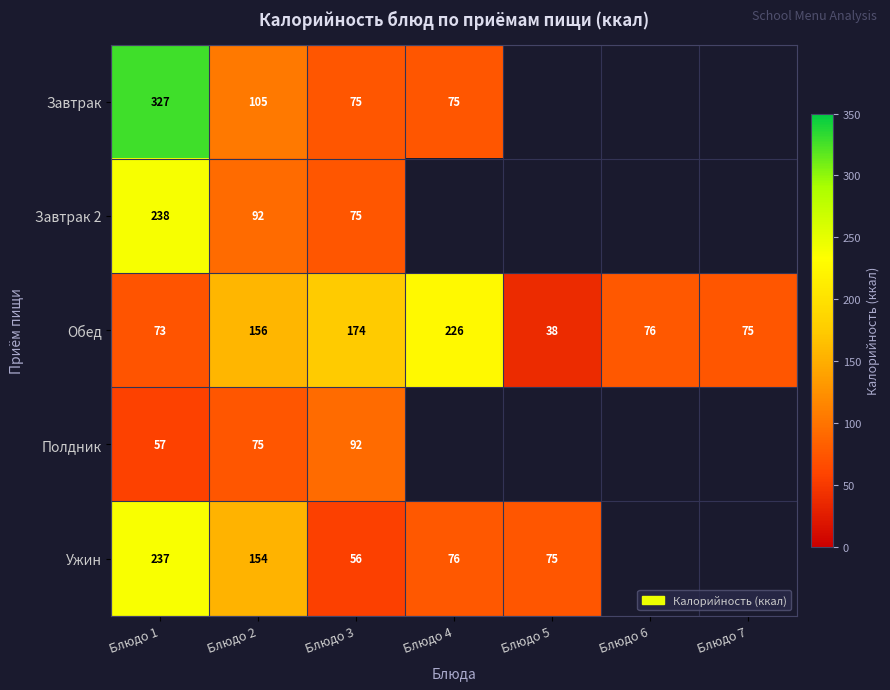

Is the value of Обед at Блюдо 6 greater than the value of Полдник at Блюдо 3?

No